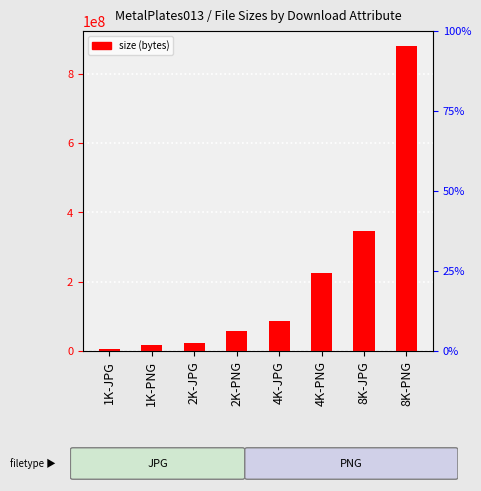

What is the average value?

205552176